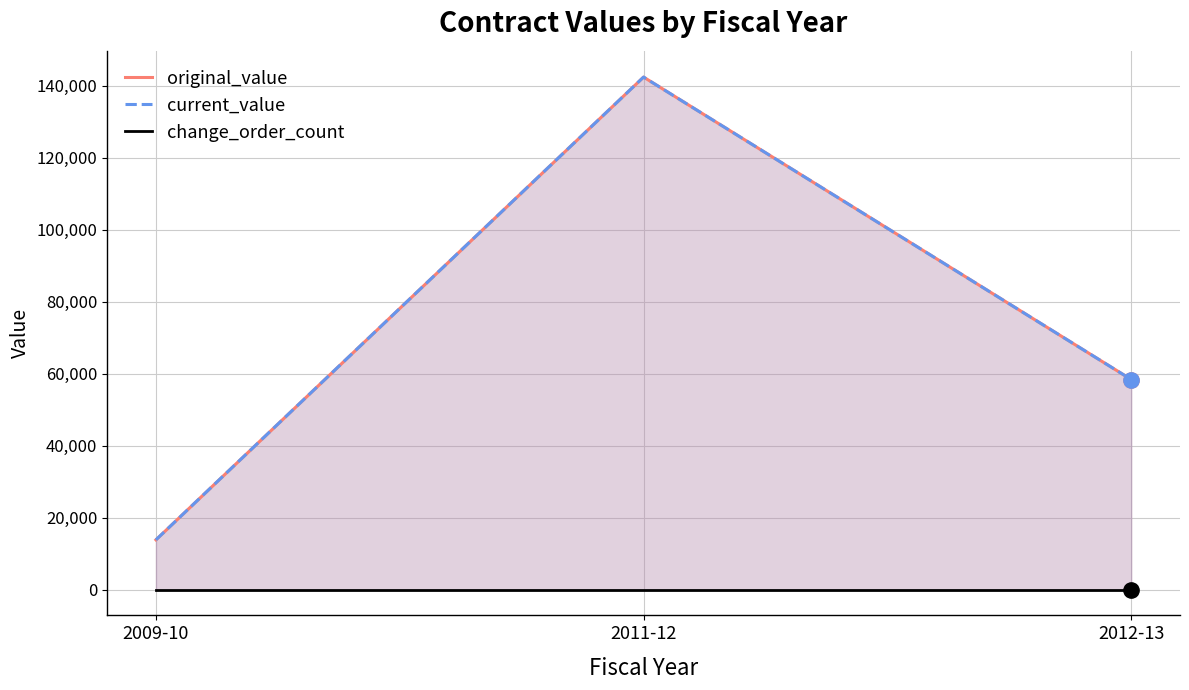

What is the lowest value of the original_value series?

13859.6